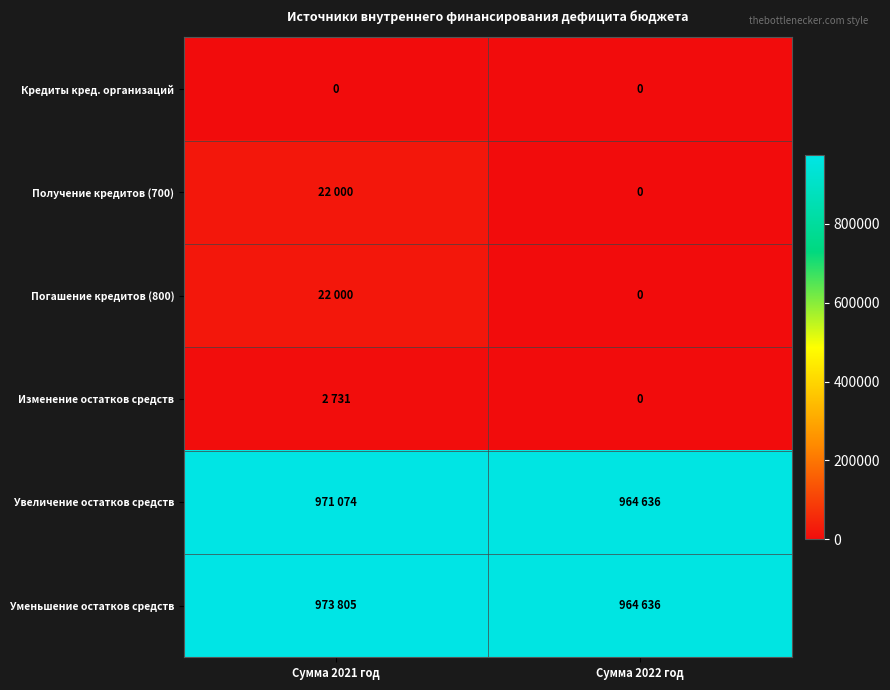

Which category has the lowest value across all series?

Сумма 2021 год